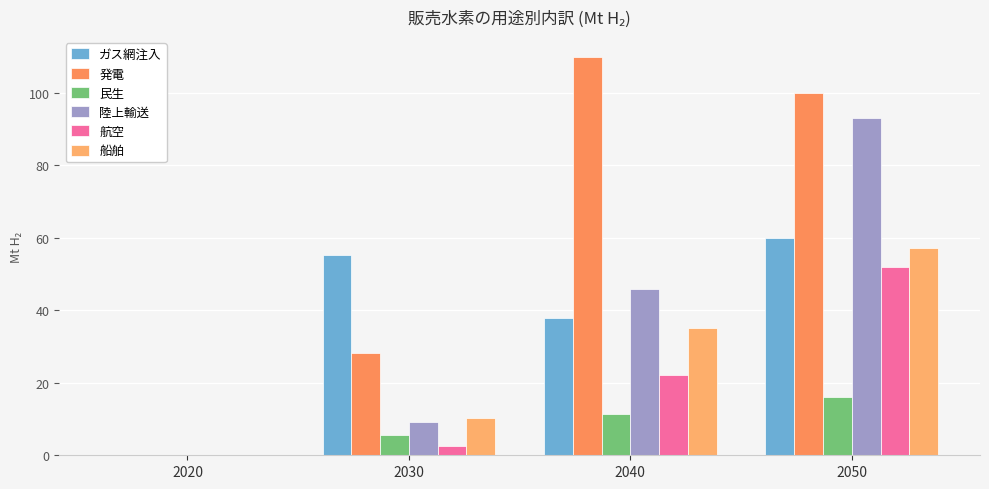

How many categories are shown in the chart?

4